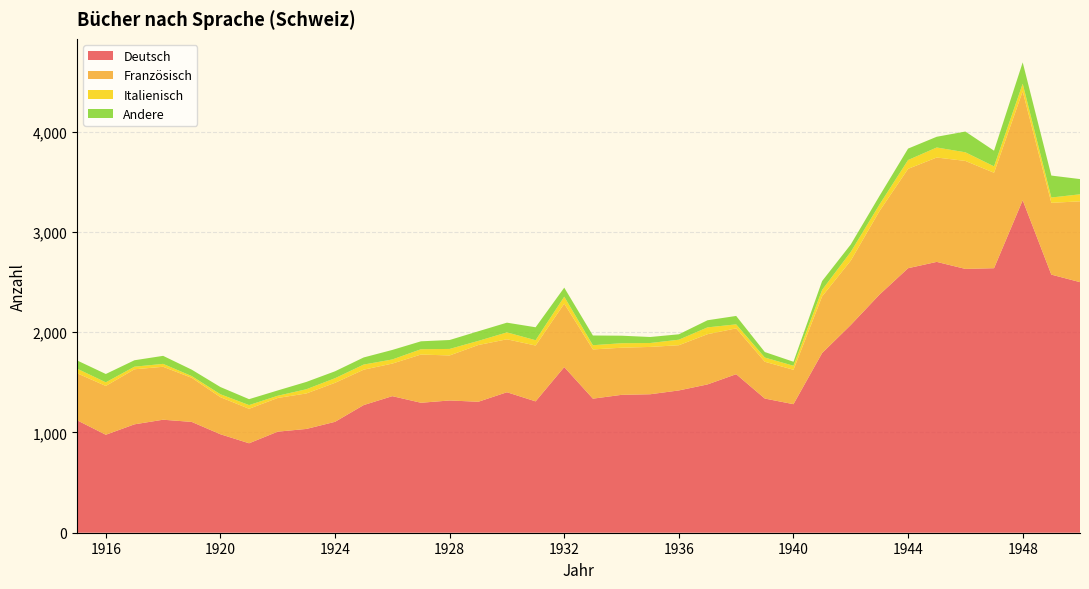

Reading left to right, list all the values displayed in this chart.

Deutsch: 1121	977	1081	1127	1105	982	892	1008	1035	1106	1273	1362	1296	1319	1306	1401	1310	1652	1337	1375	1381	1419	1479	1581	1338	1282	1792	2072	2374	2638	2701	2631	2638	3316	2574	2499
Französisch: 469	487	549	528	440	370	344	336	354	389	353	325	481	449	566	528	557	633	491	470	472	451	501	457	367	343	565	642	833	991	1041	1077	952	1087	716	806
Italienisch: 46	36	26	29	17	29	37	22	42	46	51	41	53	65	41	69	53	69	42	45	39	55	68	40	42	40	65	87	65	88	100	86	64	75	53	70
Andere: 82	83	64	80	64	72	59	53	73	69	71	95	79	89	96	97	129	90	97	75	60	54	71	84	55	40	88	74	86	114	107	207	156	213	219	152